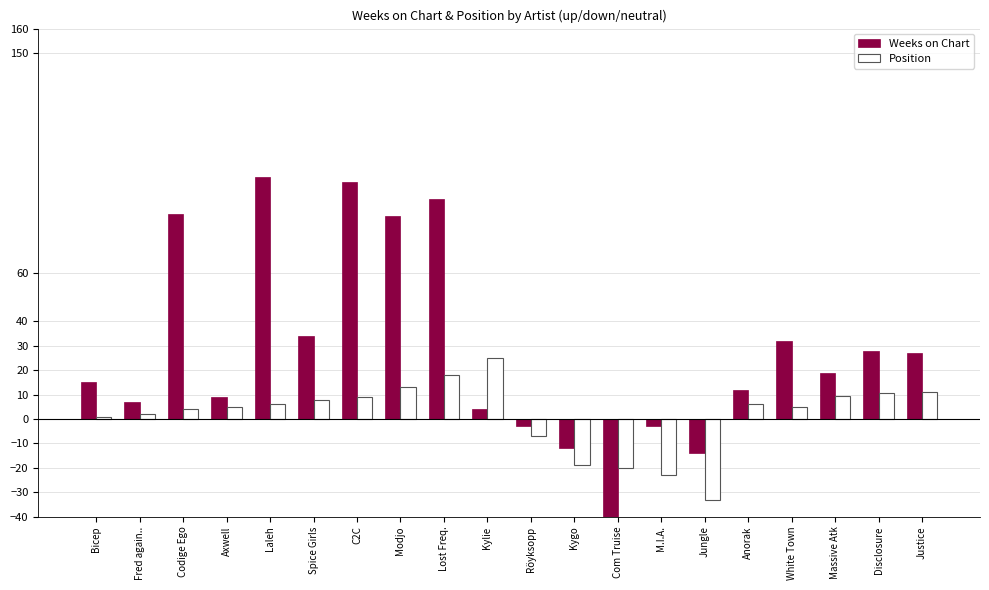

What is the value of the Position bar at the 8th from the left?

13.0